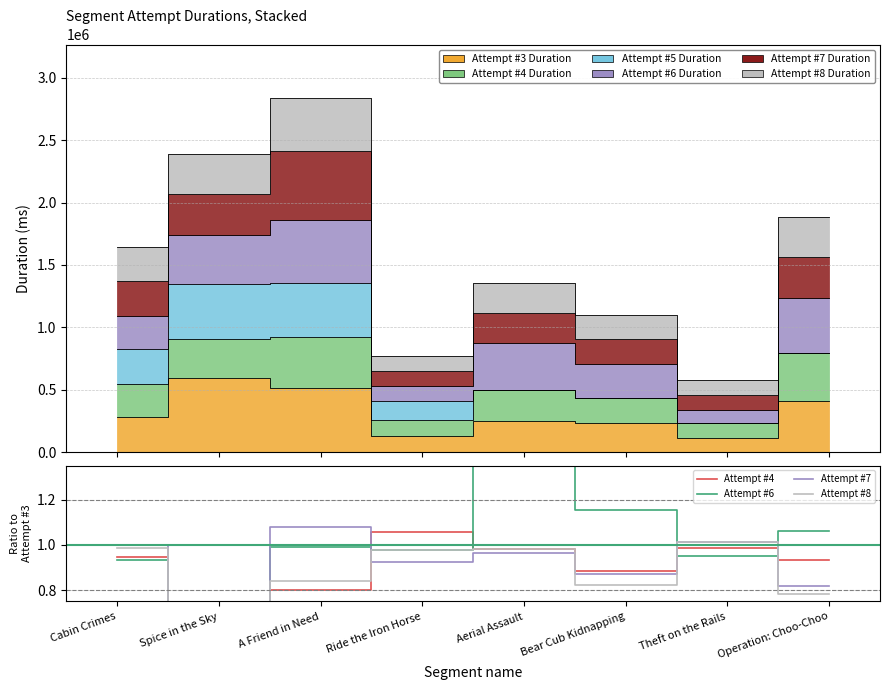

What is the label of the 1st point from the right?

Operation: Choo-Choo